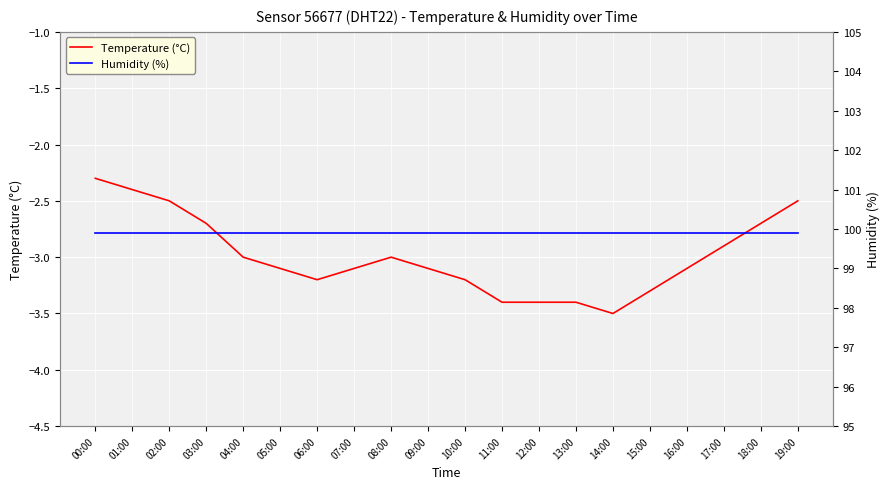

Is it true that Temperature (°C) equals -3.2 at 06:00?

True